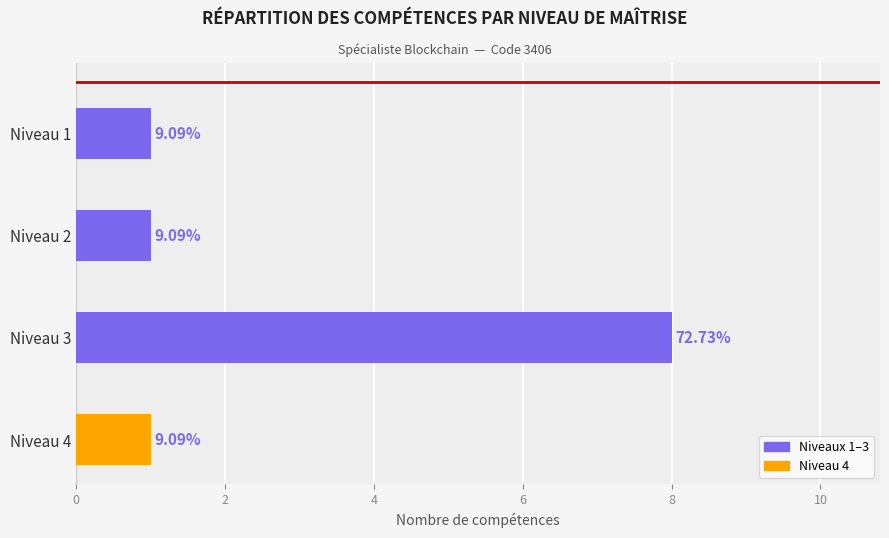

Does the chart contain any negative values?

No